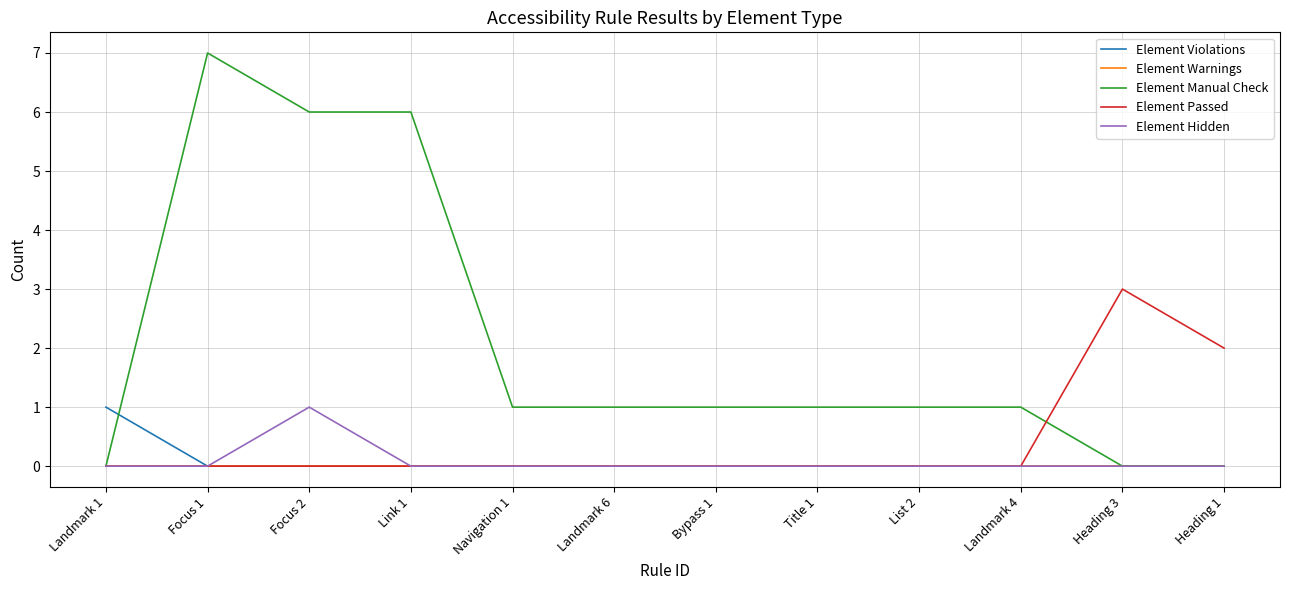

True or false: Element Hidden has a value of -1 at List 2.

False